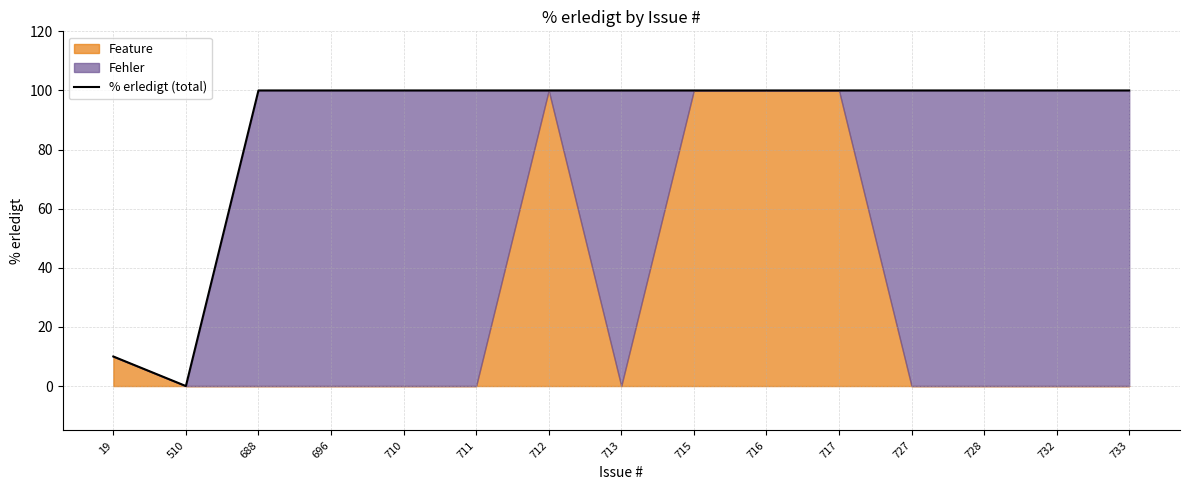

True or false: there are more than 0 points higher than both neighbors.

False